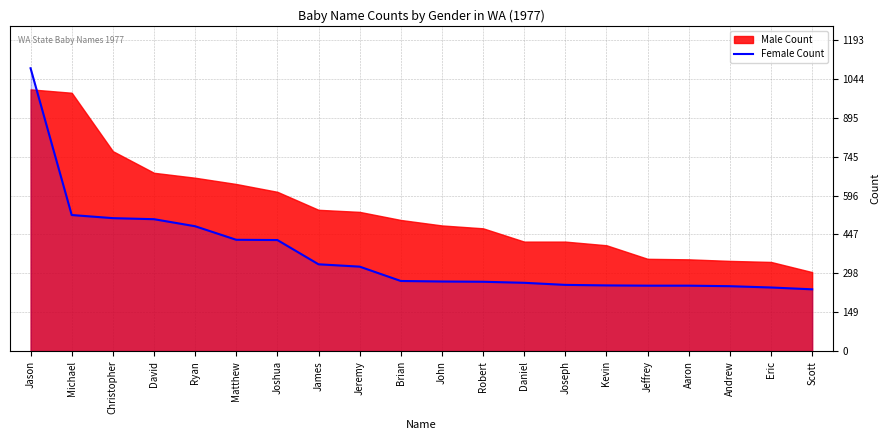

What value does the data have at Eric?

244